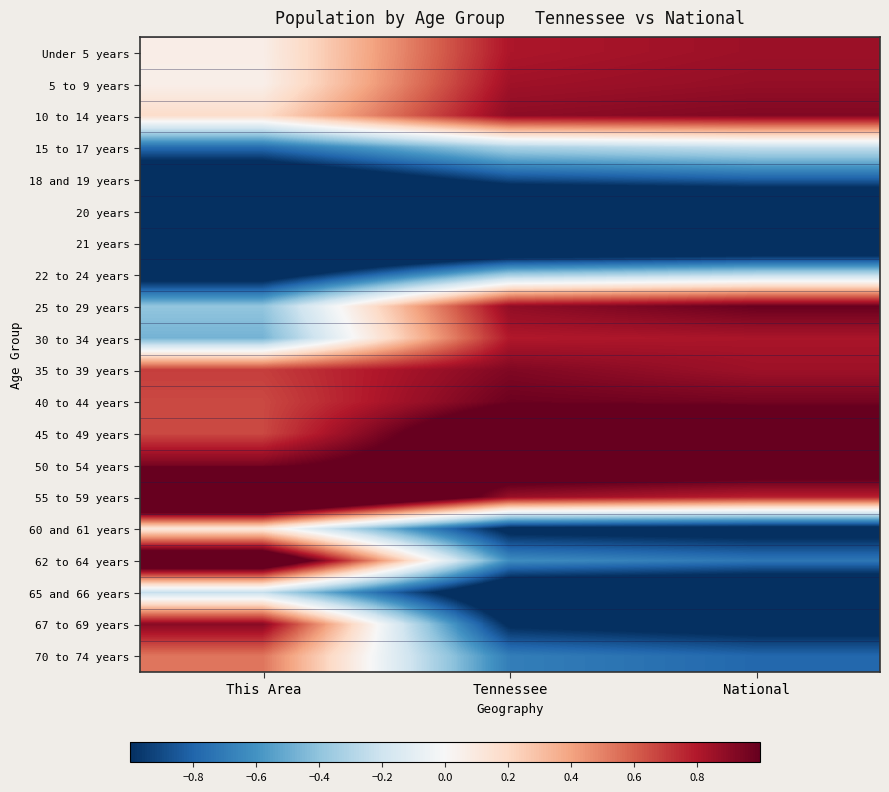

Reading left to right, list all the values displayed in this chart.

Under 5 years: This Area=0.1	Tennessee=0.8	National=0.9
5 to 9 years: This Area=0.1	Tennessee=0.8	National=0.9
10 to 14 years: This Area=0.2	Tennessee=0.9	National=0.9
15 to 17 years: This Area=-0.8	Tennessee=-0.3	National=-0.2
18 and 19 years: This Area=-1.3	Tennessee=-0.9	National=-0.8
20 years: This Area=-1.9	Tennessee=-1.6	National=-1.5
21 years: This Area=-1.8	Tennessee=-1.6	National=-1.5
22 to 24 years: This Area=-1.2	Tennessee=-0.4	National=-0.3
25 to 29 years: This Area=-0.4	Tennessee=0.9	National=1.0
30 to 34 years: This Area=-0.5	Tennessee=0.8	National=0.8
35 to 39 years: This Area=0.7	Tennessee=0.9	National=0.9
40 to 44 years: This Area=0.7	Tennessee=1.0	National=1.0
45 to 49 years: This Area=0.7	Tennessee=1.3	National=1.2
50 to 54 years: This Area=0.9	Tennessee=1.2	National=1.2
55 to 59 years: This Area=1.9	Tennessee=0.9	National=0.8
60 and 61 years: This Area=0.1	Tennessee=-1.1	National=-1.1
62 to 64 years: This Area=1.4	Tennessee=-0.6	National=-0.7
65 and 66 years: This Area=-0.2	Tennessee=-1.3	National=-1.4
67 to 69 years: This Area=0.9	Tennessee=-1.0	National=-1.1
70 to 74 years: This Area=0.5	Tennessee=-0.7	National=-0.8